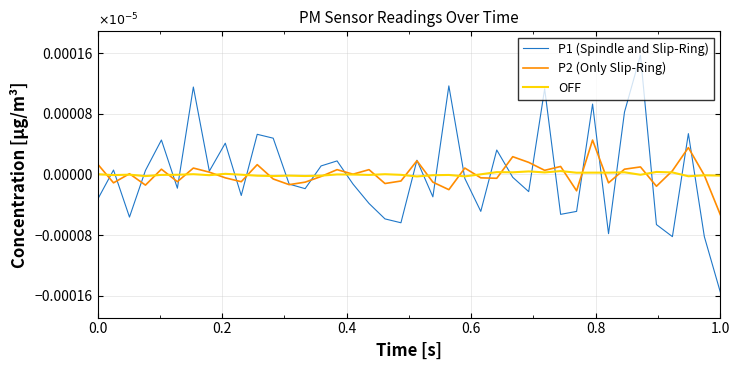

Which series has the widest spread of values?

P1 (Spindle and Slip-Ring)